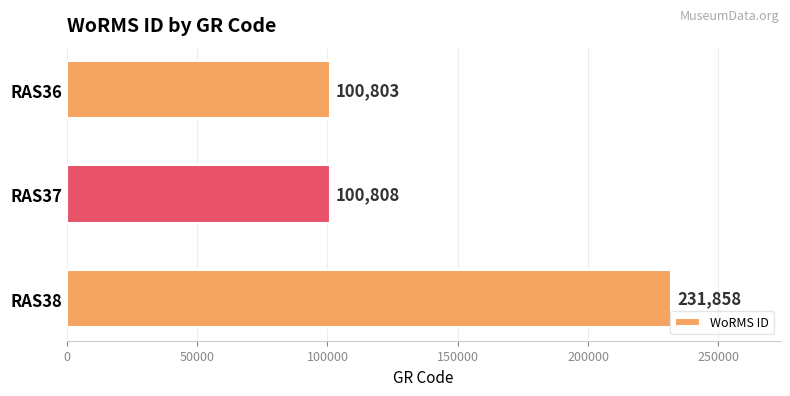

What is the ratio of the value at RAS36 to the value at RAS37?

1.0